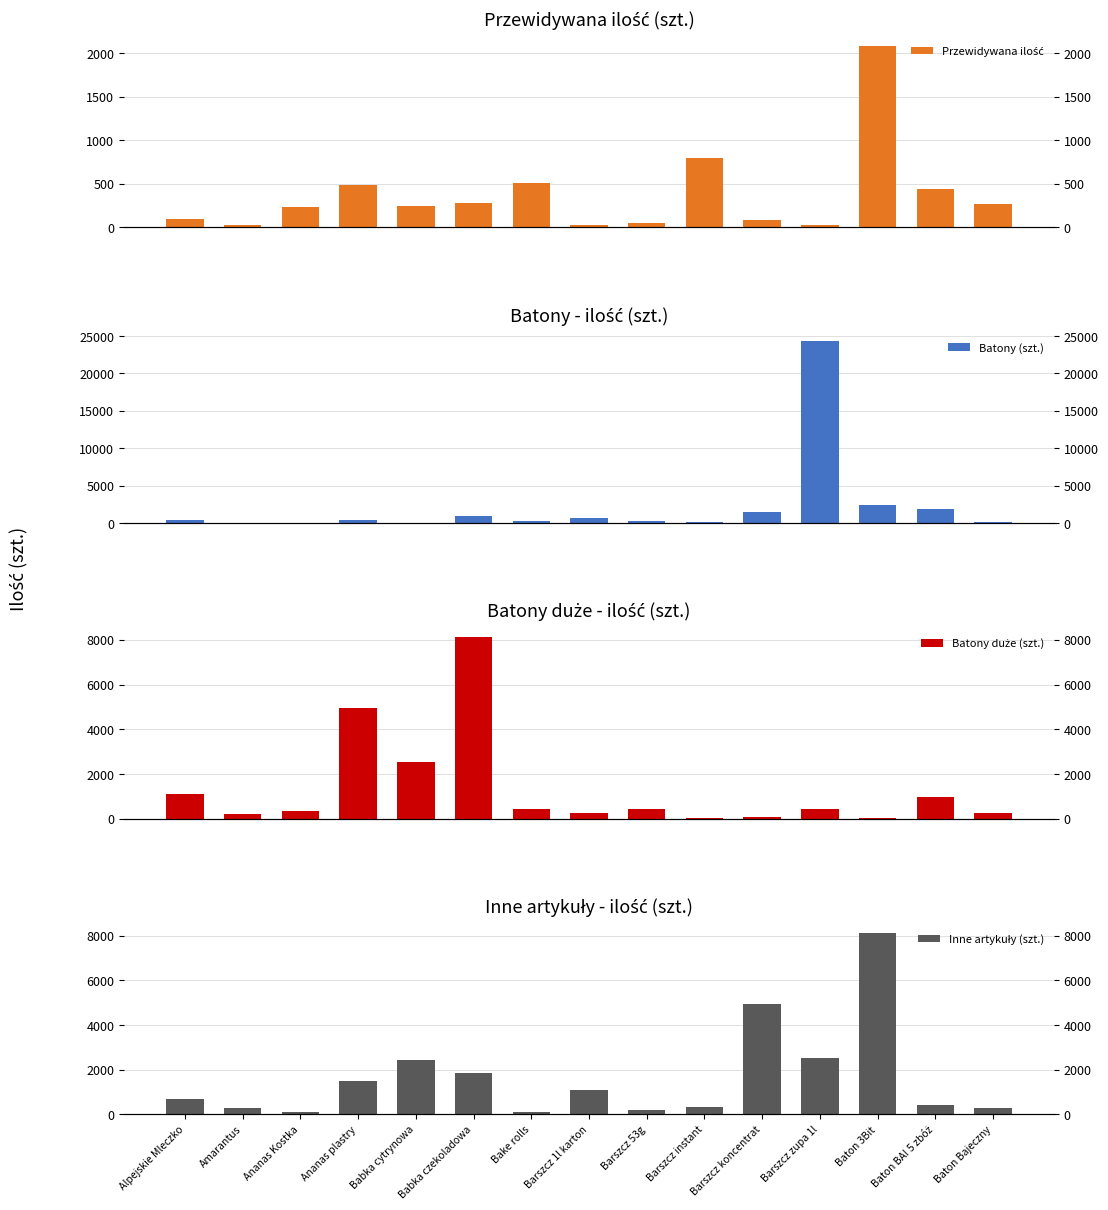

What are all the series names shown in the legend?

Przewidywana ilość, Batony (szt.), Batony duże (szt.), Inne artykuły (szt.)